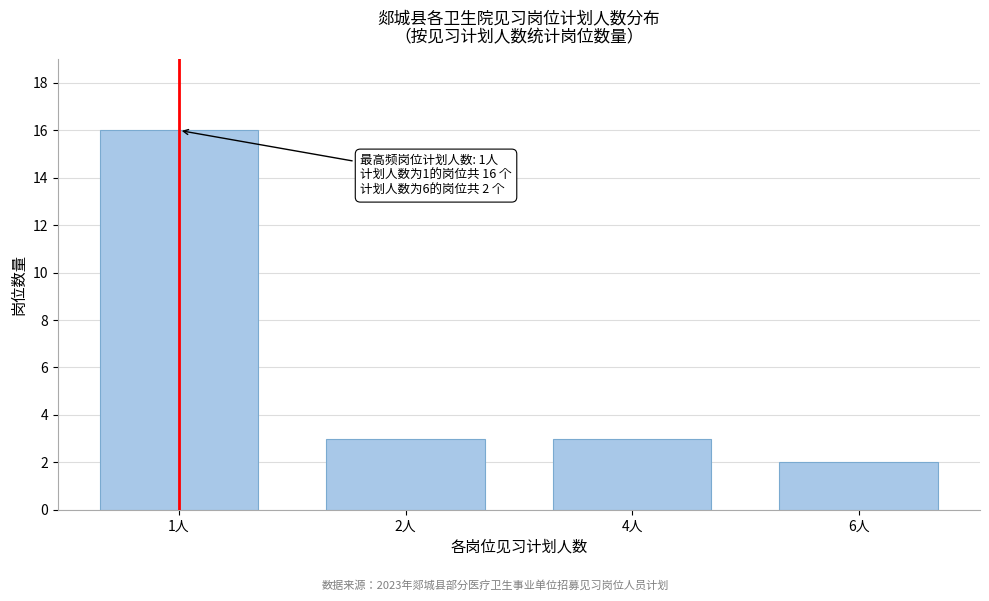

Reading left to right, list all the values displayed in this chart.

16	3	3	2